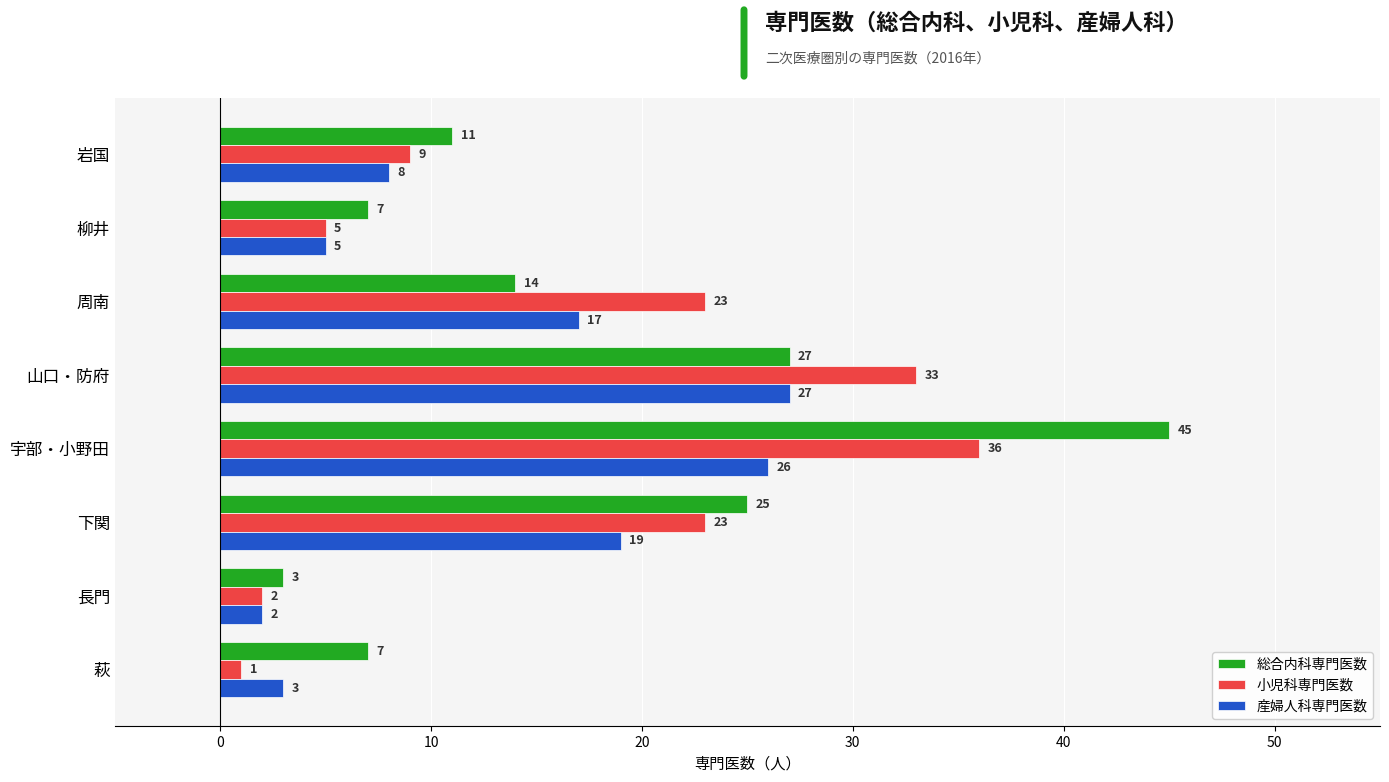

What is the difference between the second highest and minimum values in the 小児科専門医数 series?

32